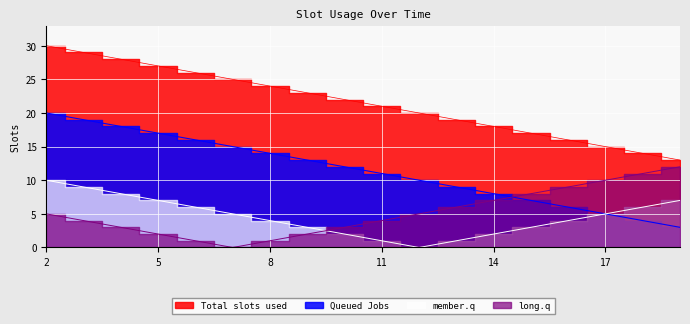

Reading left to right, what are all the values shown in this chart?

Total slots used: 30	29	28	27	26	25	24	23	22	21	20	19	18	17	16	15	14	13
Queued Jobs: 20	19	18	17	16	15	14	13	12	11	10	9	8	7	6	5	4	3
member.q: 10	9	8	7	6	5	4	3	2	1	0	1	2	3	4	5	6	7
long.q: 5	4	3	2	1	0	1	2	3	4	5	6	7	8	9	10	11	12